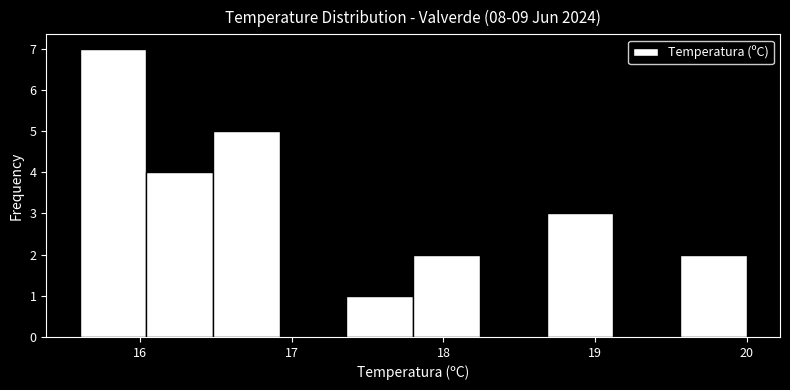

Over which range of the x-axis is the bar tallest?

15.60 to 16.04